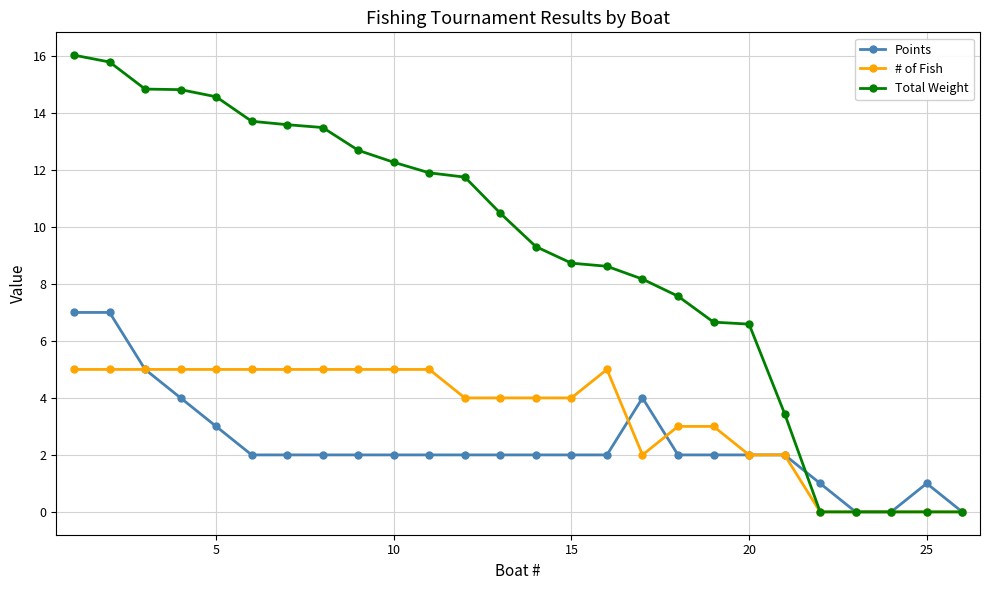

Which series has the largest total across all categories?

Total Weight